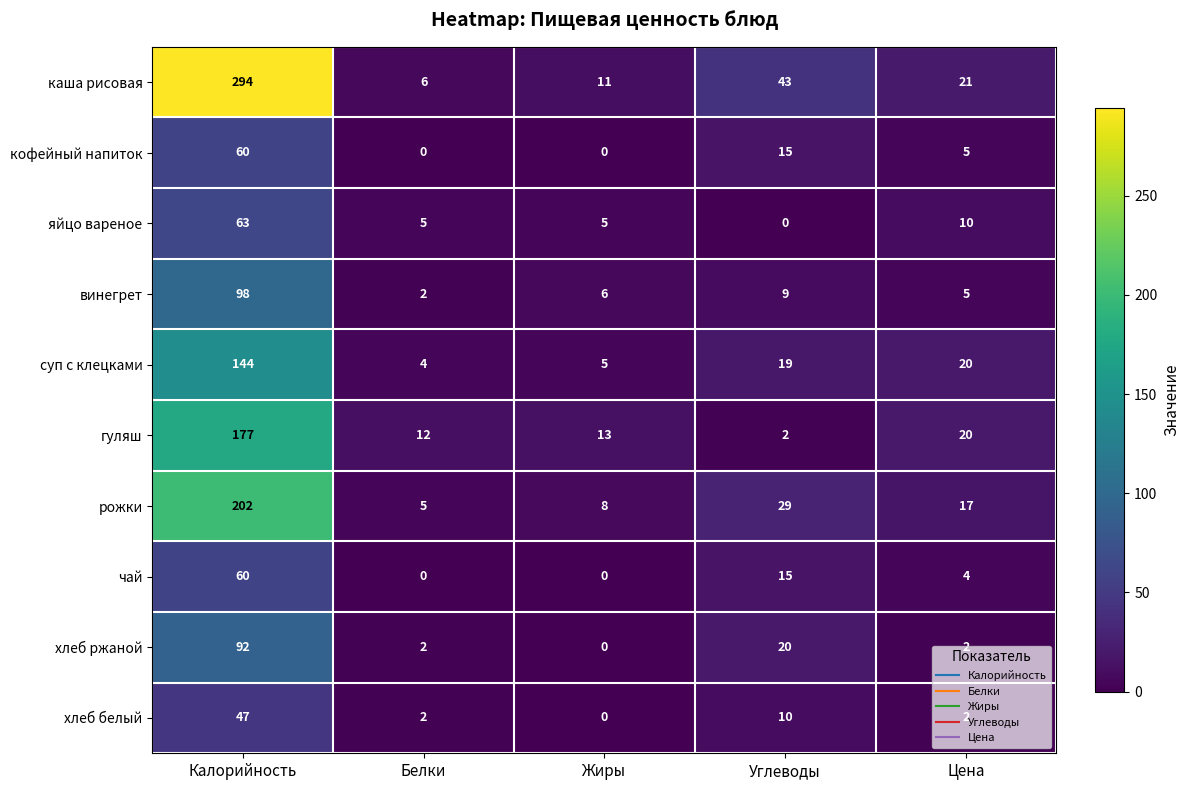

Which category has the highest value across all series?

Калорийность